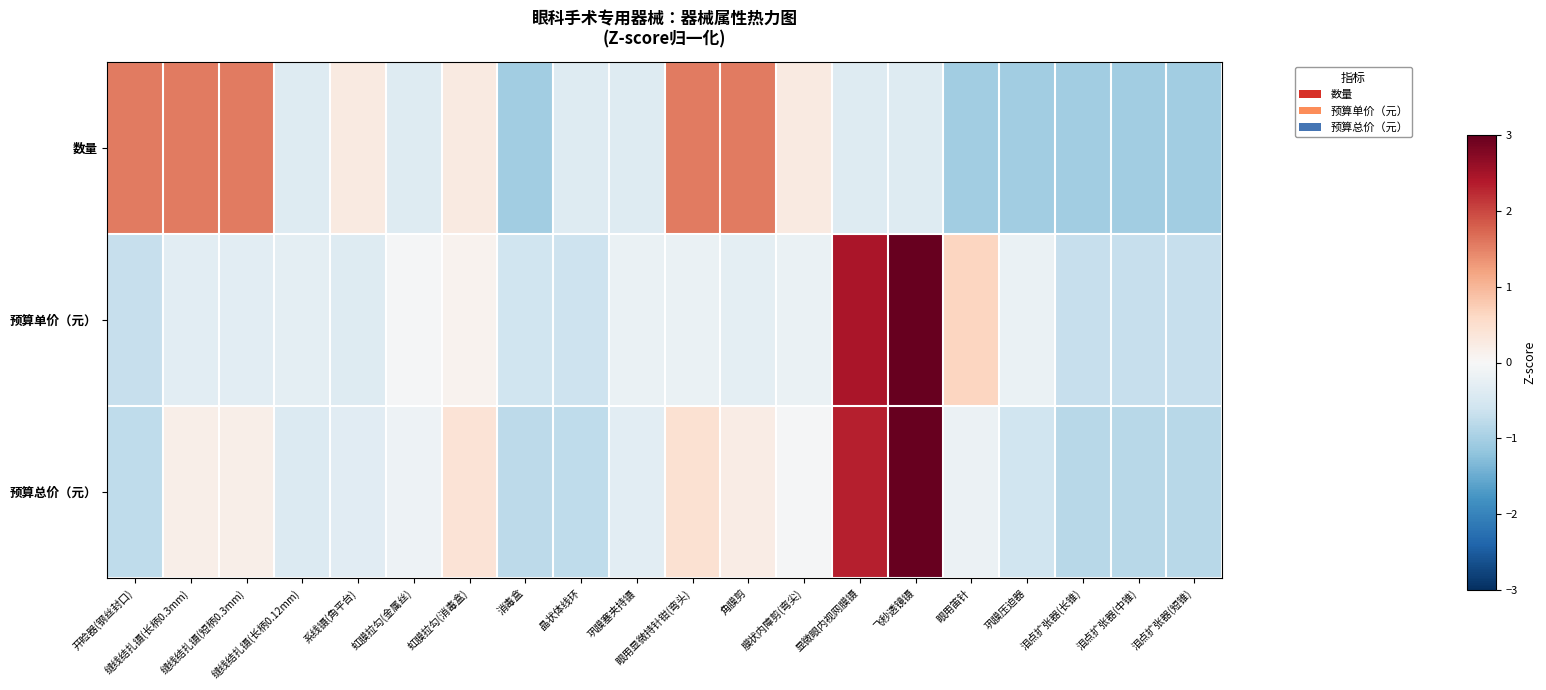

At how many categories does at least one series exceed 0?

11